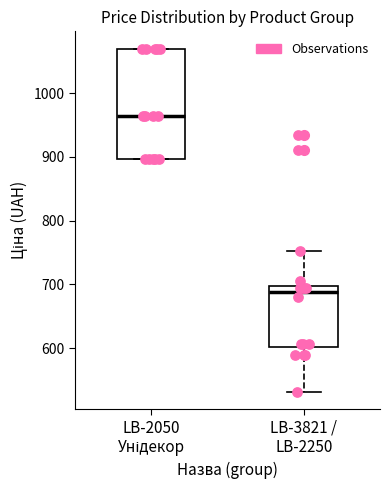

Which box has the lowest median line?

LB-3821 / LB-2250